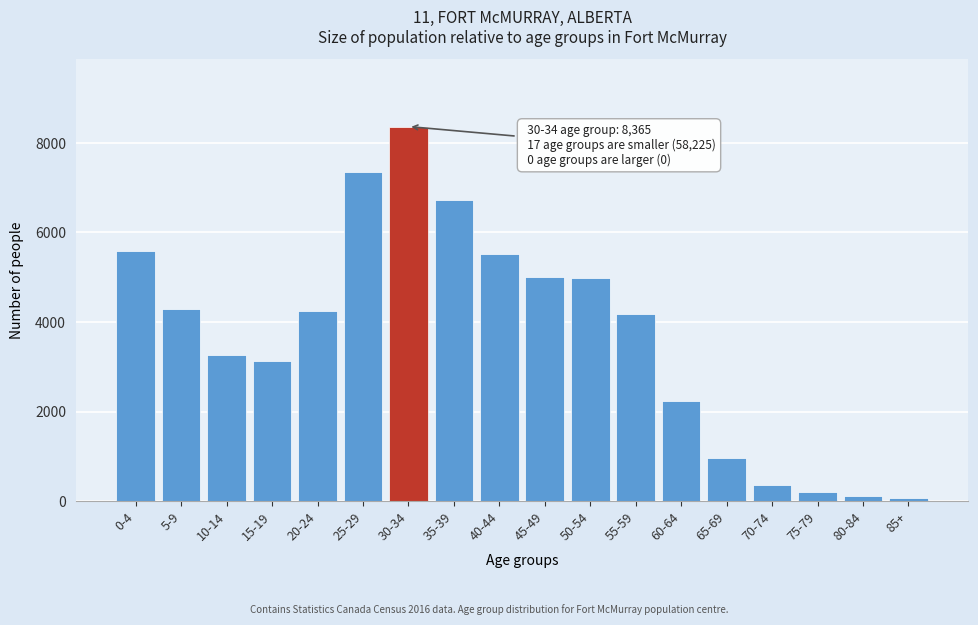

The value at 15-19 is 3140. True or false?

True